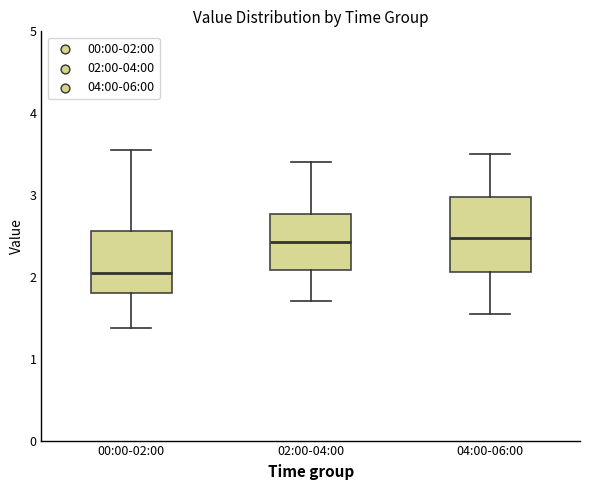

Comparing the boxes themselves (not the whiskers), which one is the tallest?

04:00-06:00